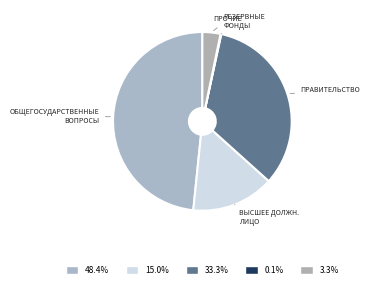

Is there any slice that represents more than half of the pie?

No